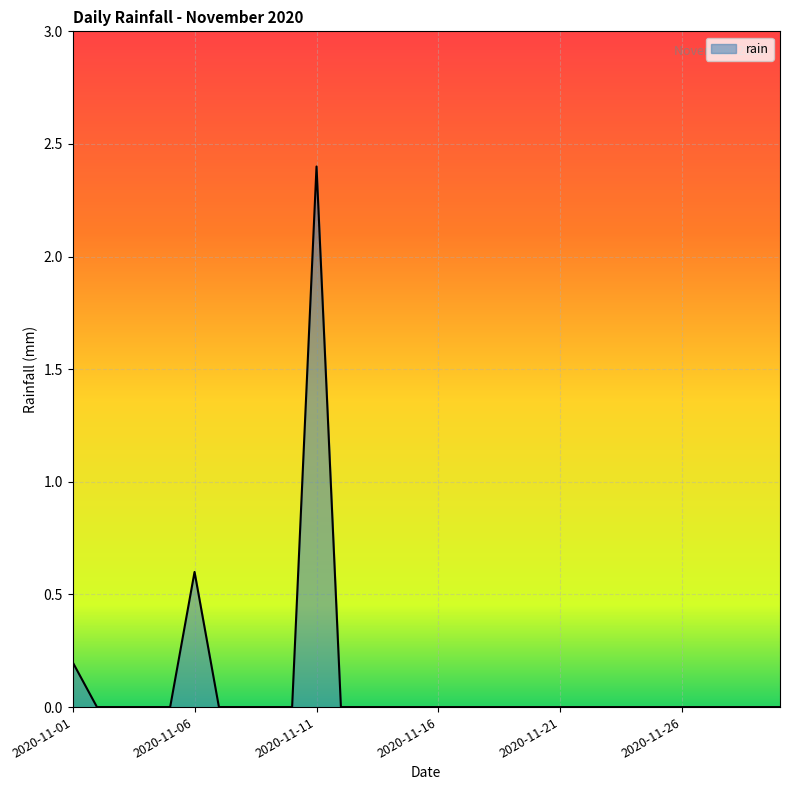

Does the chart have visible grid lines?

Yes